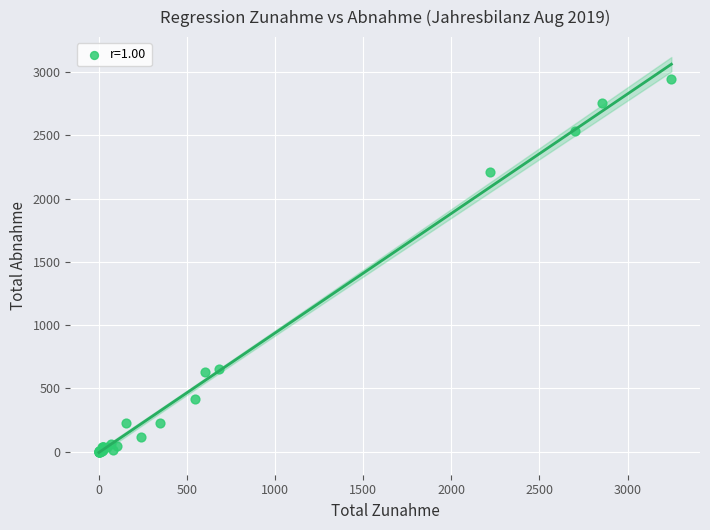

What Y value in the scatter plot is closest to 1474?

2212